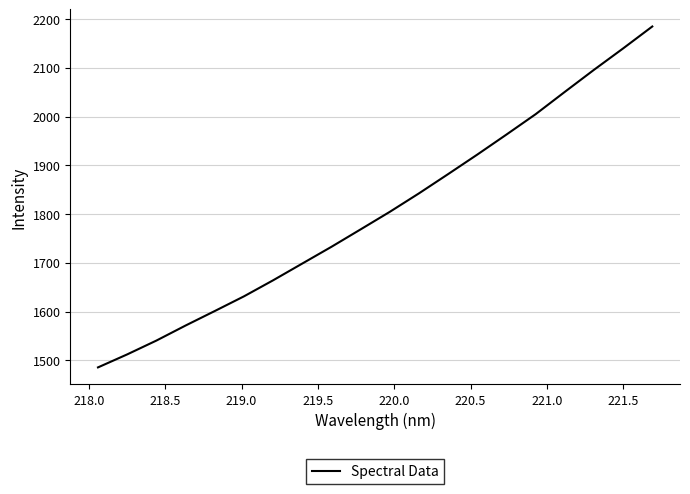

Count the number of categories in the chart.

20